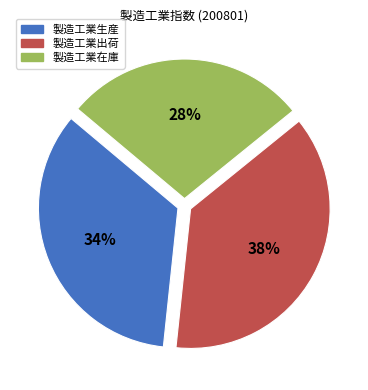

Approximately how many times larger is the value at 製造工業生産 compared to 製造工業出荷?

0.9